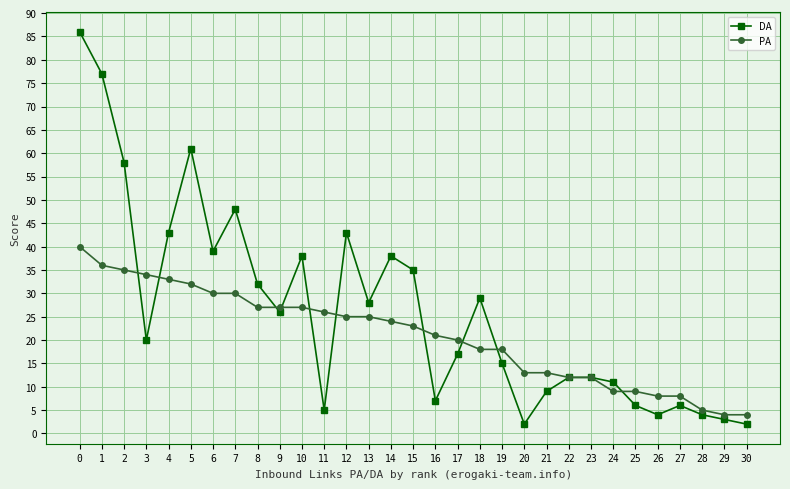

Rank the series by their average value, from lowest to highest.

PA, DA